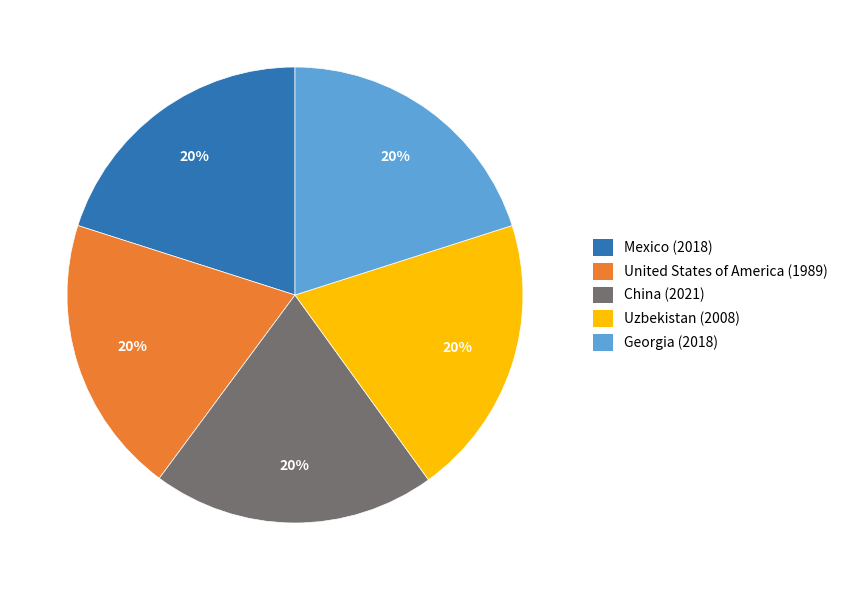

Combined, do Mexico and China account for over 50%?

No